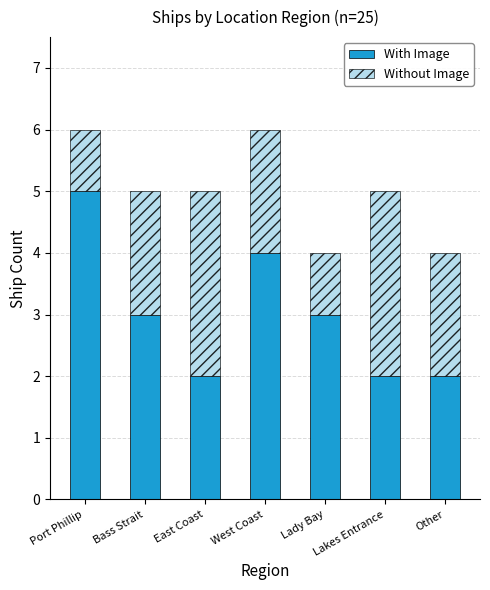

Which category has the highest value in the With Image series?

Port Phillip